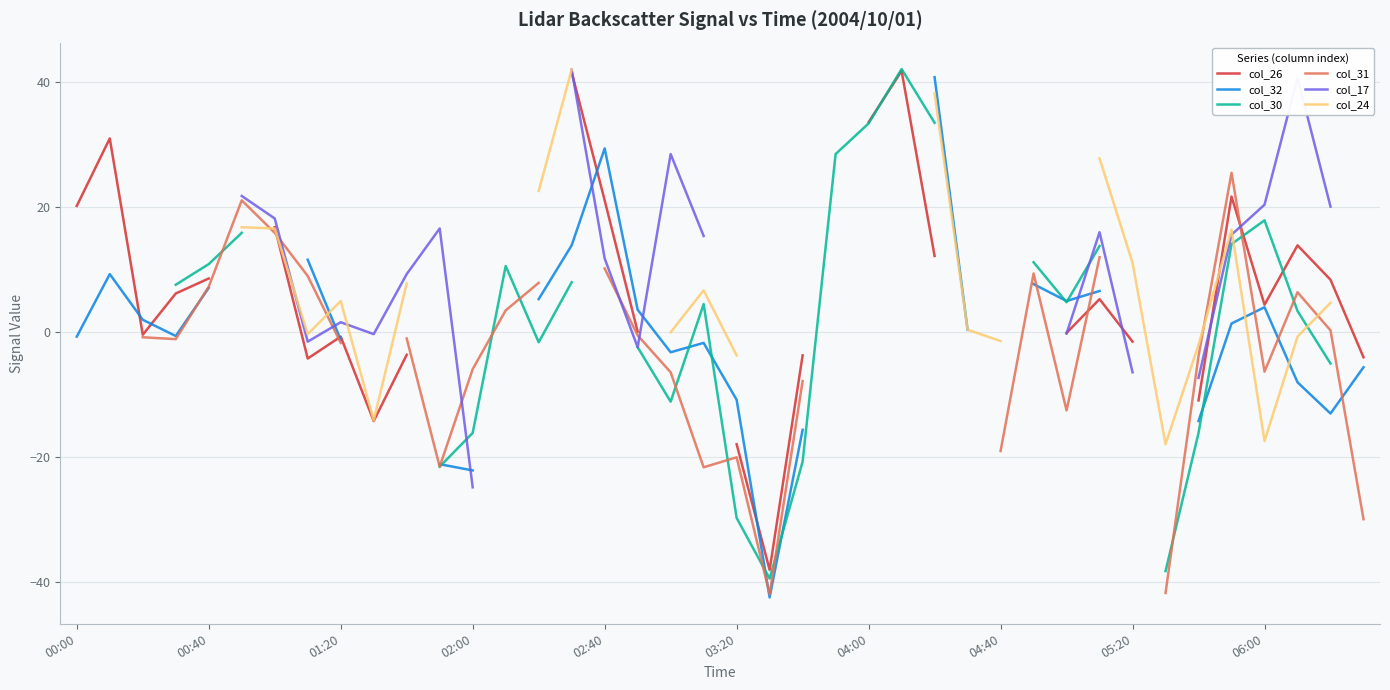

What are all the series names shown in the legend?

col_26, col_32, col_30, col_31, col_17, col_24